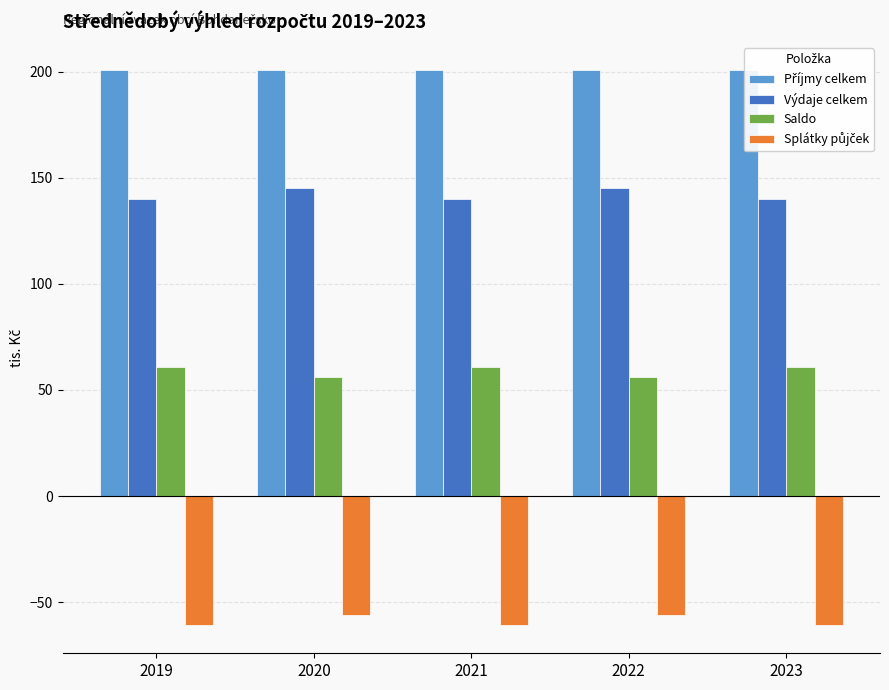

What is the difference between the highest and lowest values at 2020?

257